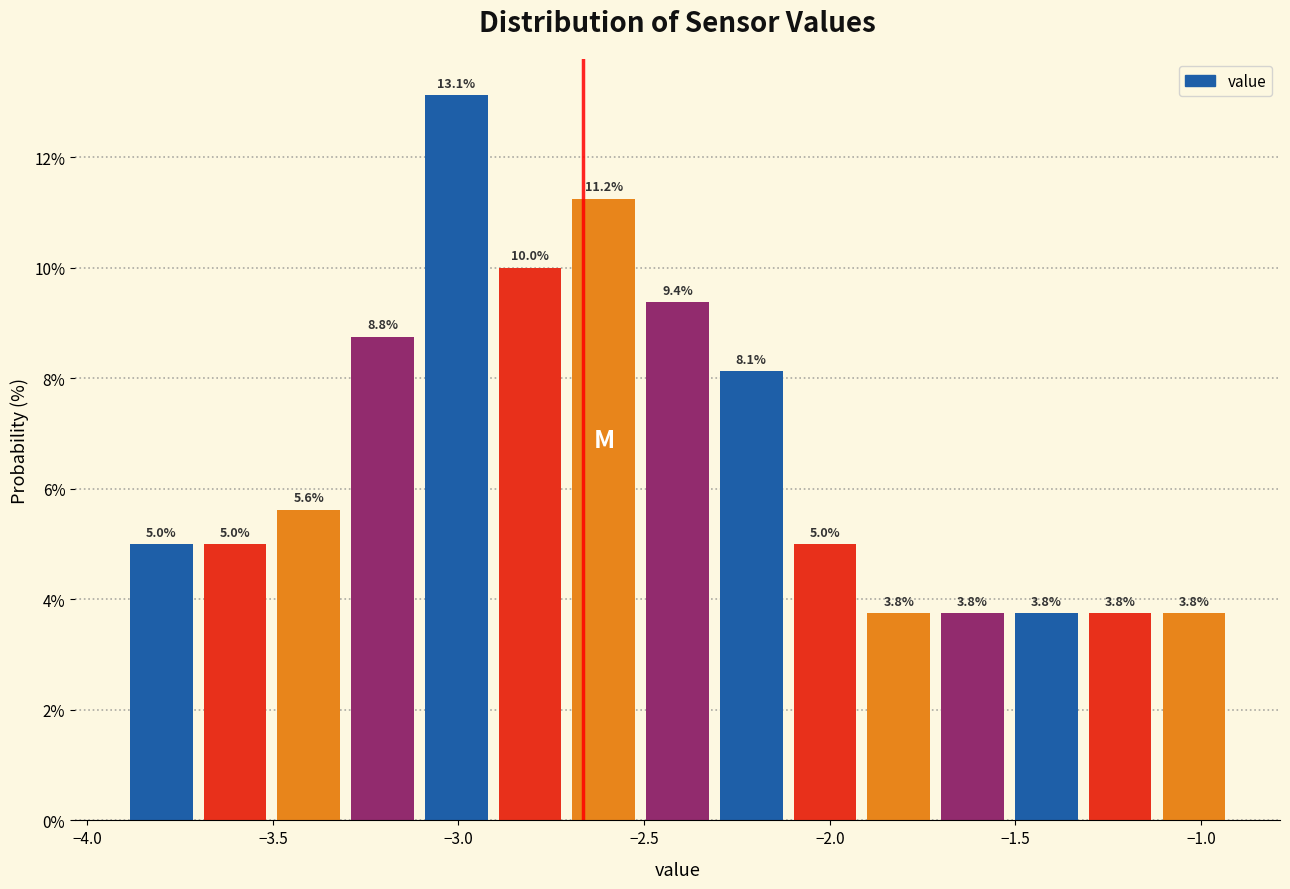

Around what value on the x-axis is the tallest bar? Give the approximate position of its centre, as read against the axis.

-3.00